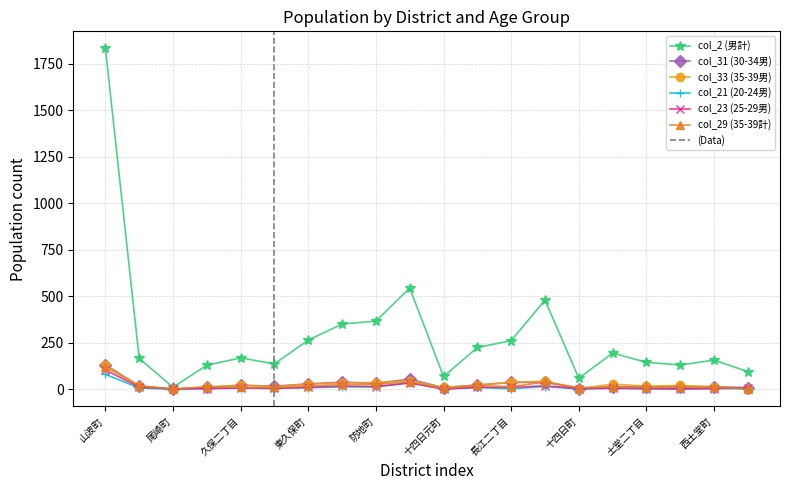

What is the label of the 7th point from the right?

長江三丁目